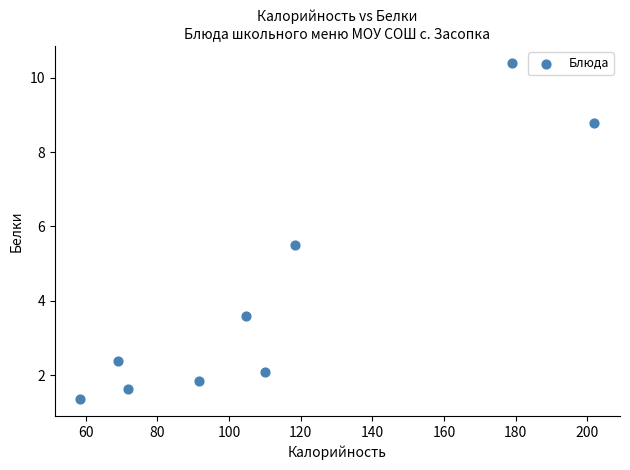

What Y value in the scatter plot is closest to 5?

5.5